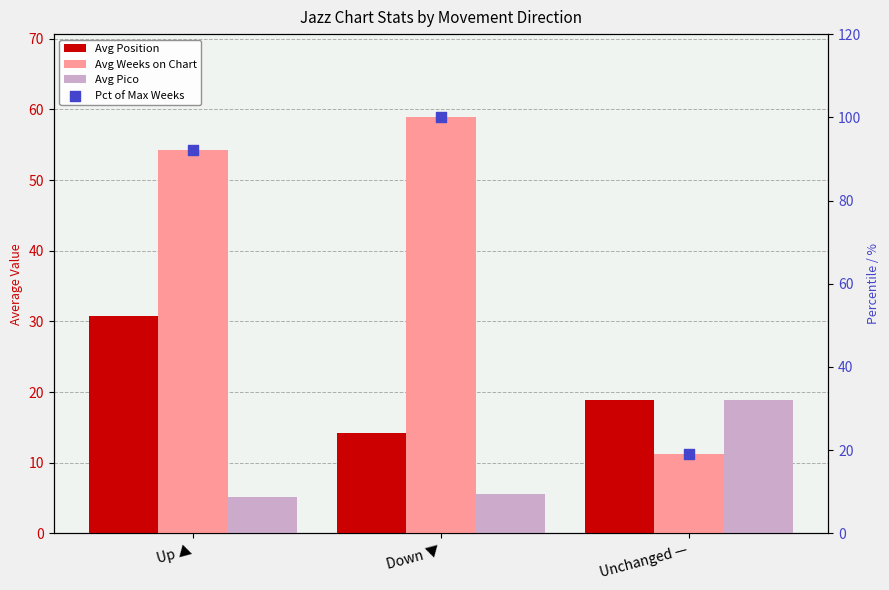

What is the total value across all series at Up ▲?

182.5